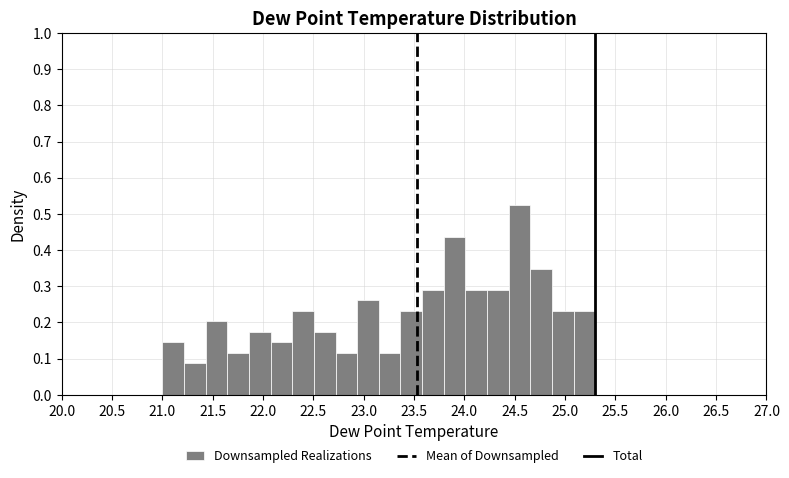

Reading left to right, transcribe this chart: for each bar, give the range it covers on the x-axis and its height. Neither the bar edges nor the heights are printed on the chart, so give them approximately, as read against the axes.

21.000 to 21.215: 0.15
21.215 to 21.430: 0.09
21.430 to 21.645: 0.20
21.645 to 21.860: 0.12
21.860 to 22.075: 0.17
22.075 to 22.290: 0.15
22.290 to 22.505: 0.23
22.505 to 22.720: 0.17
22.720 to 22.935: 0.12
22.935 to 23.150: 0.26
23.150 to 23.365: 0.12
23.365 to 23.580: 0.23
23.580 to 23.795: 0.29
23.795 to 24.010: 0.44
24.010 to 24.225: 0.29
24.225 to 24.440: 0.29
24.440 to 24.655: 0.52
24.655 to 24.870: 0.35
24.870 to 25.085: 0.23
25.085 to 25.300: 0.23